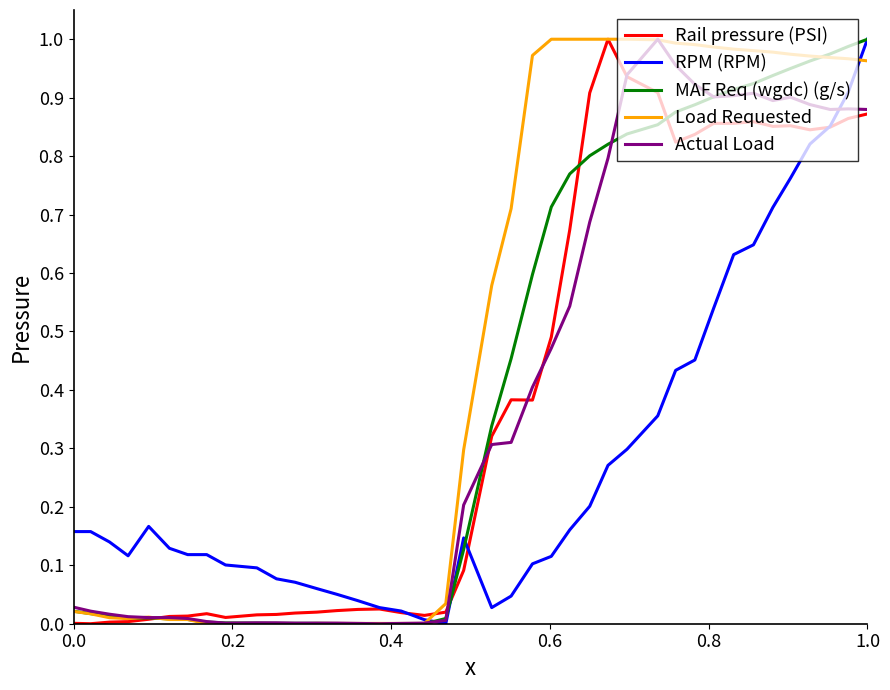

Which series has the largest total across all categories?

Load Requested